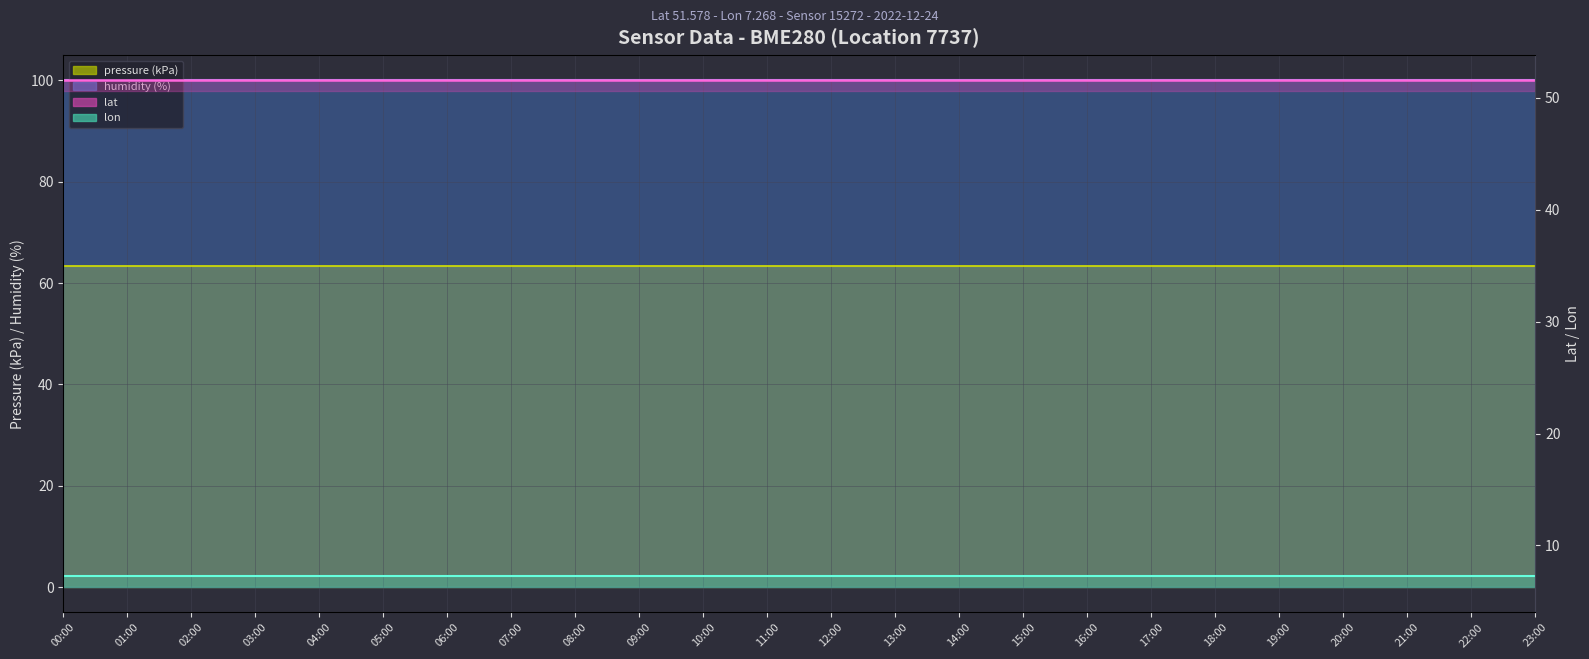

What is the lowest value of the humidity (%) line series?

100.0